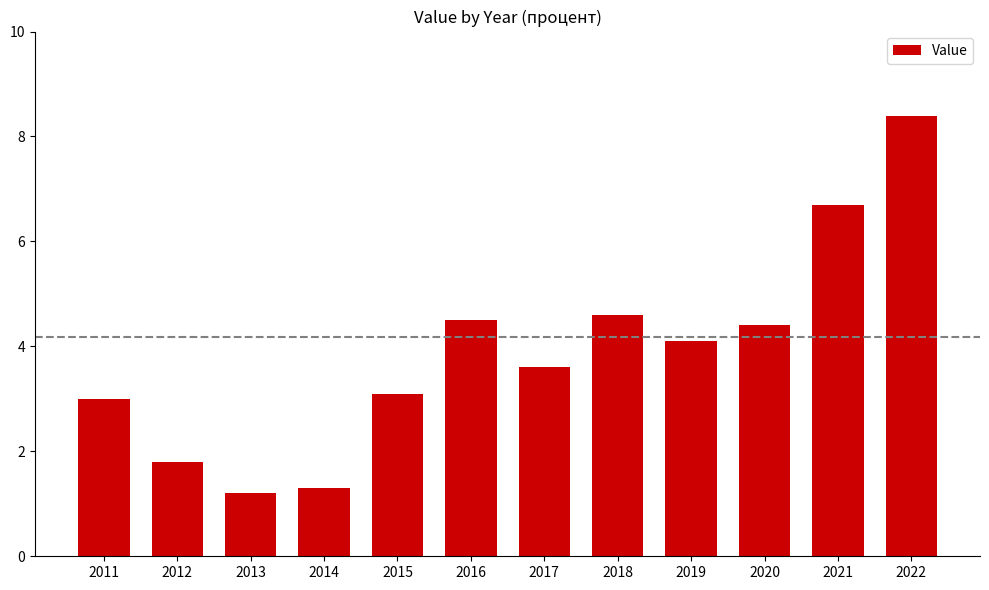

Reading left to right, what are all the values shown in this chart?

2011=3.0	2012=1.8	2013=1.2	2014=1.3	2015=3.1	2016=4.5	2017=3.6	2018=4.6	2019=4.1	2020=4.4	2021=6.7	2022=8.4